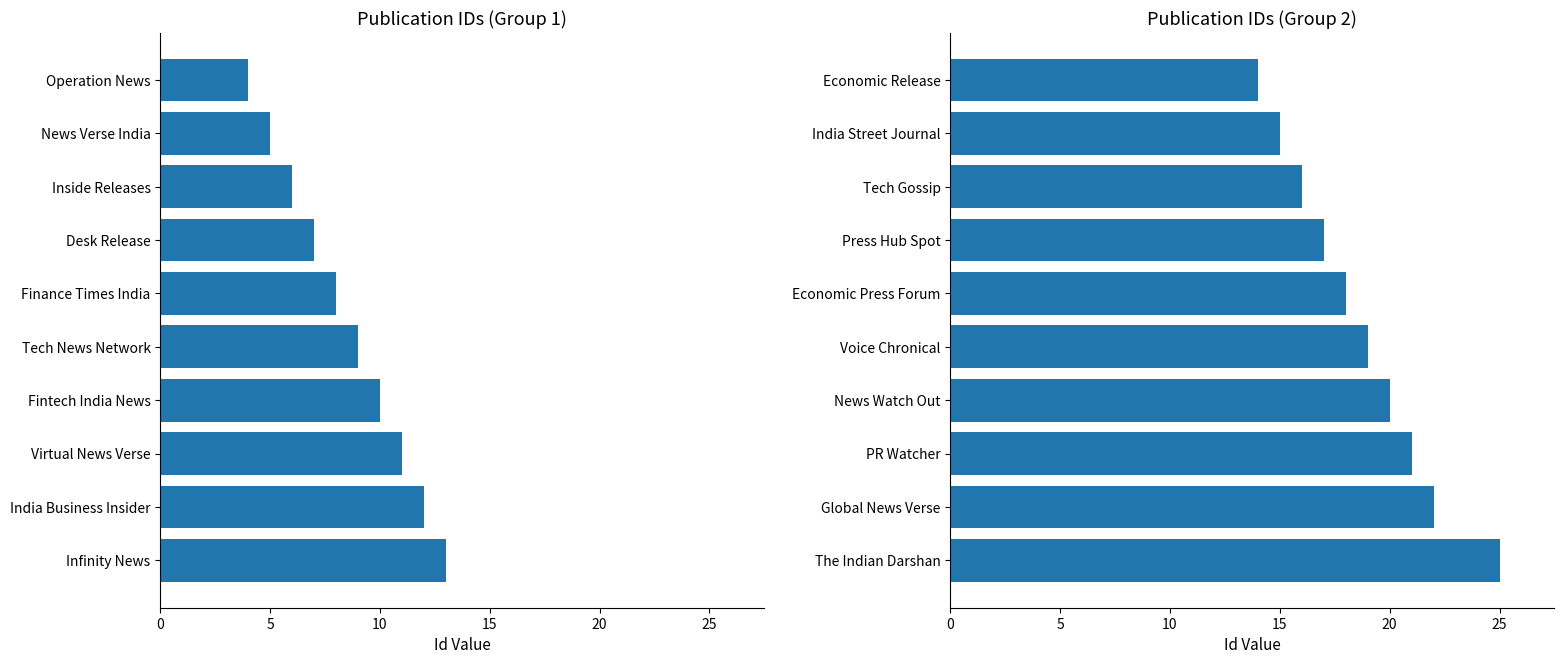

What is the difference between the second highest and second lowest values in the Id (1–10) series?

7